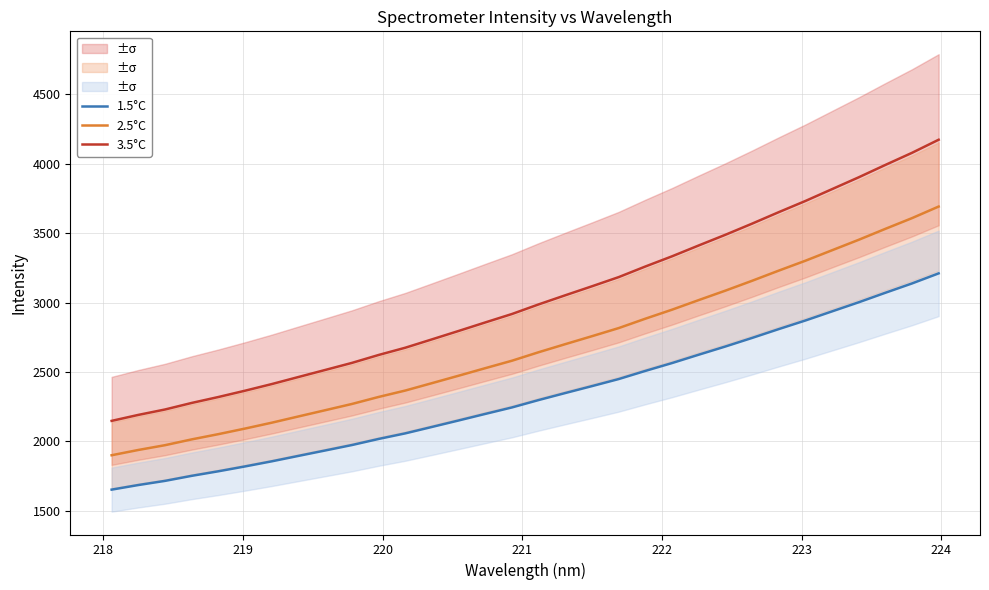

What is the difference between the maximum and minimum values in the 2.5°C series?

1792.3